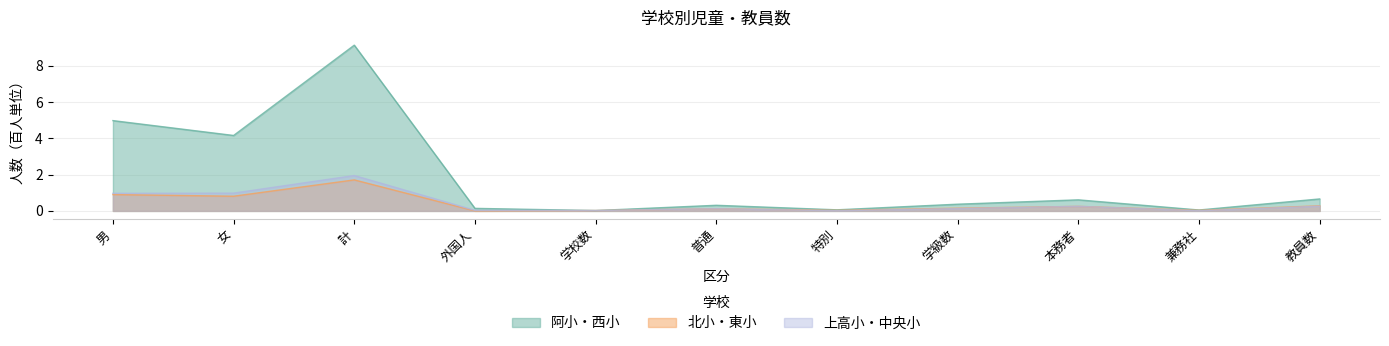

True or false: 阿小 has a value of 0.1 at 兼務社.

False